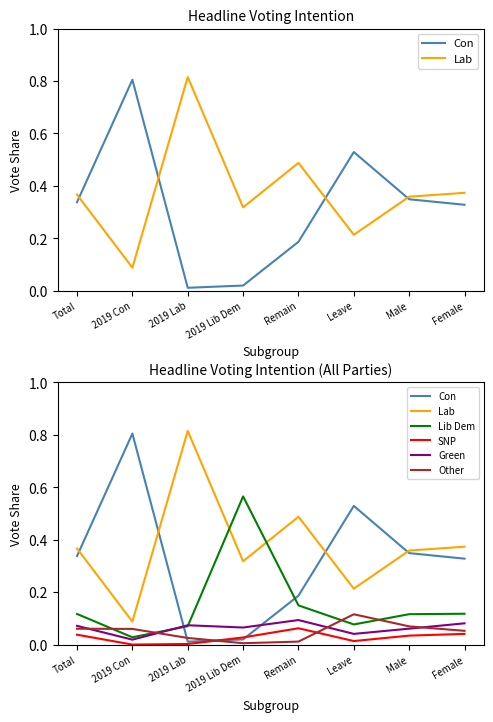

What is the difference between the Lab values at 2019 Con and 2019 Lib Dem?

0.2